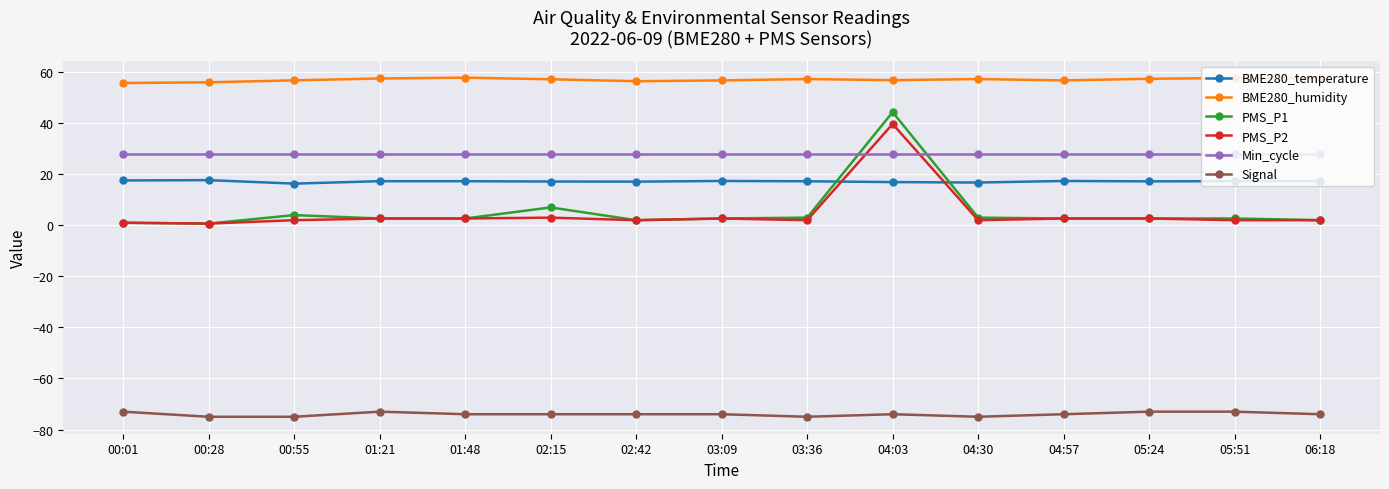

What is the average value of the BME280_temperature series?

17.2